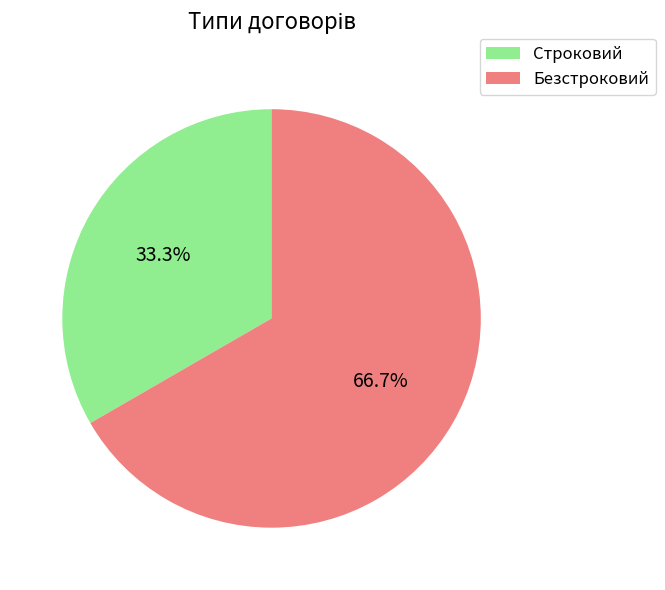

What percentage is NOT represented by Безстроковий?

33.3%